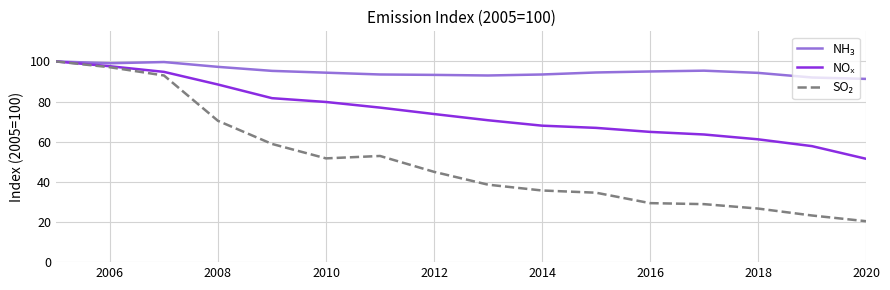

What is the minimum value shown in the chart?

20.4